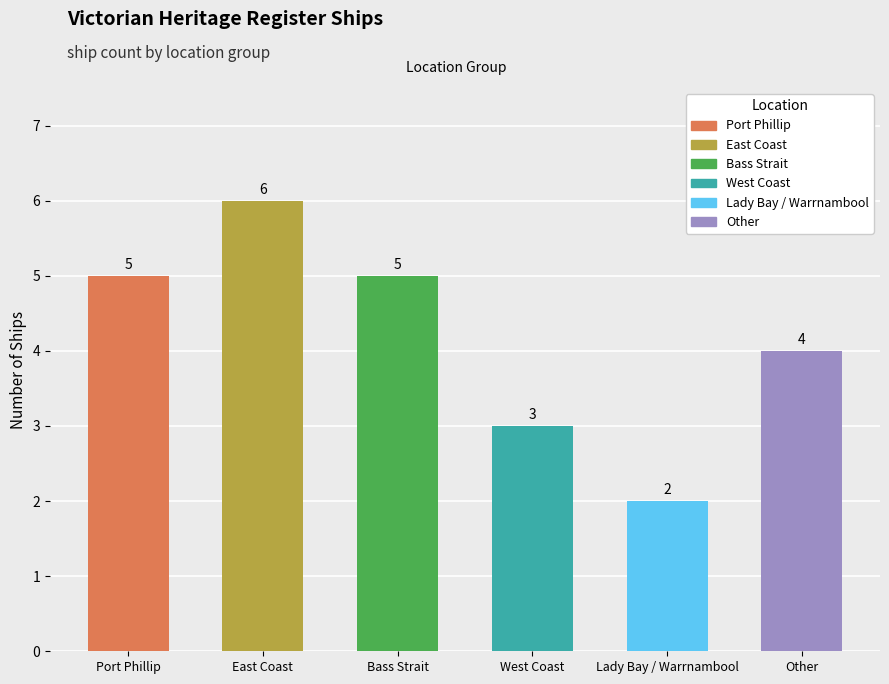

How many values are below 5?

3